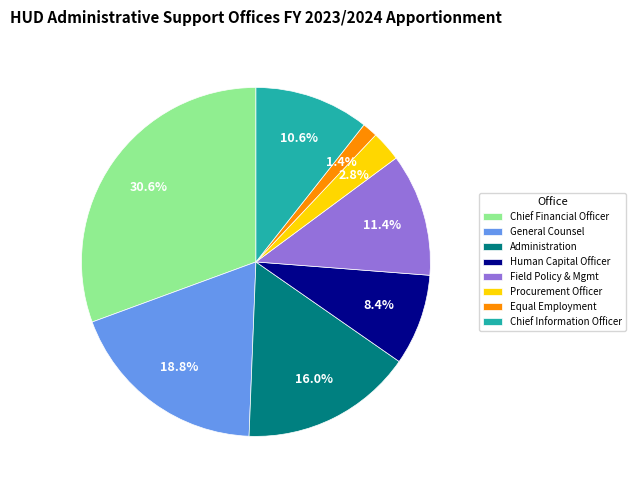

Count the number of slices in the pie.

8